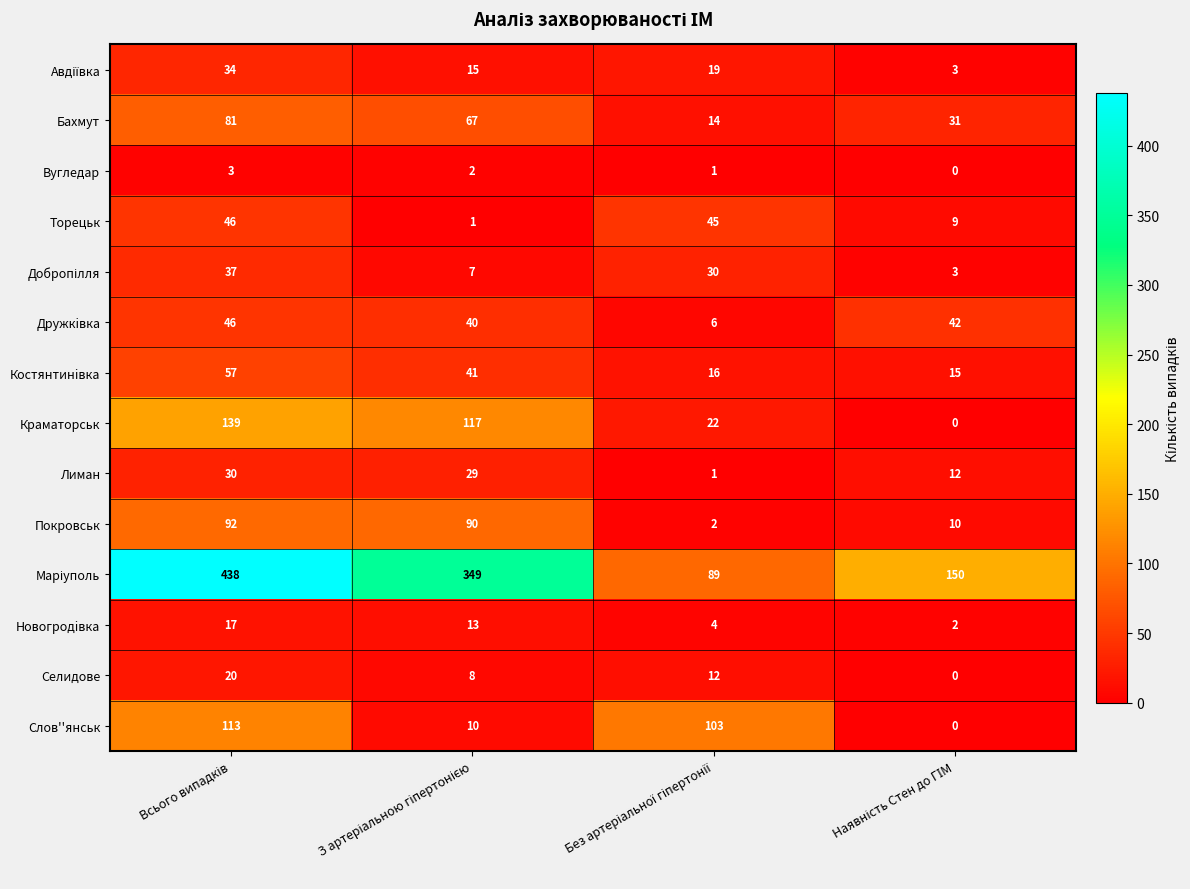

At how many categories does at least one series exceed 358?

1